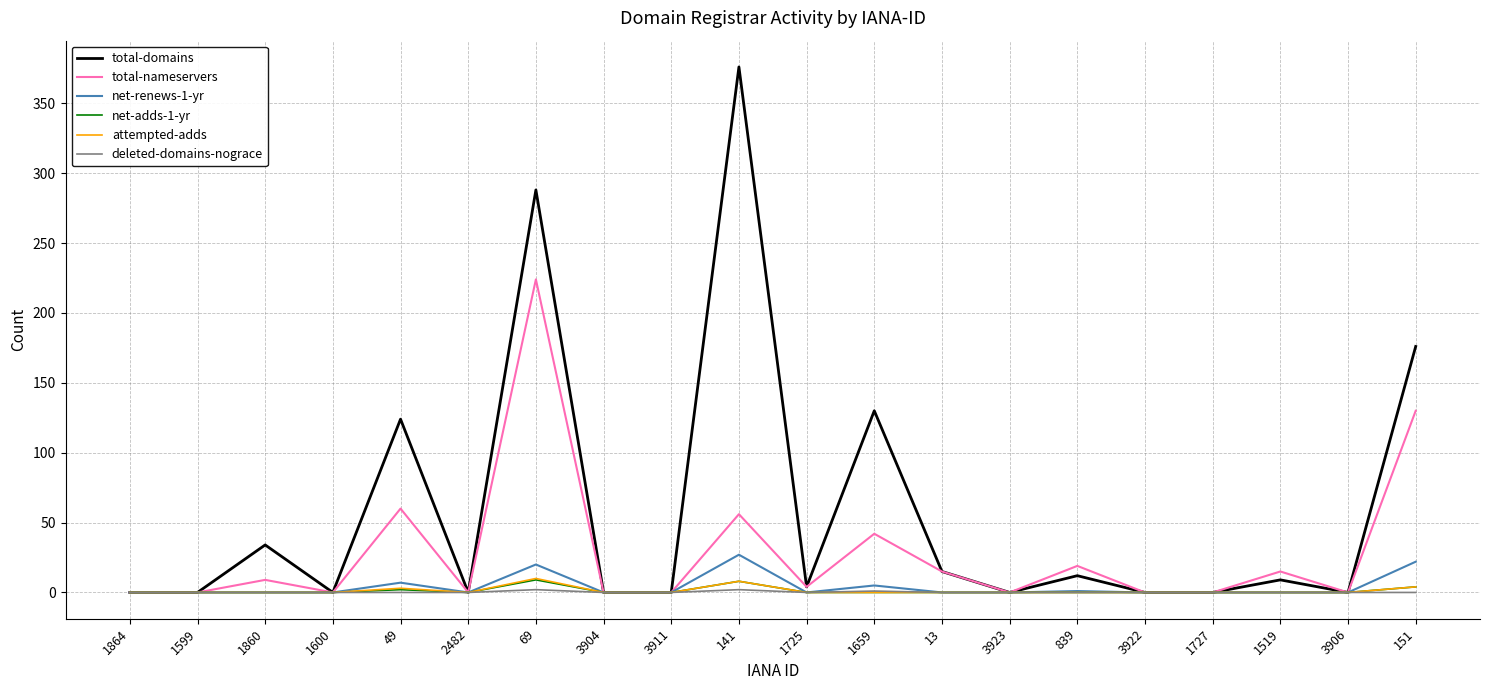

At which category is the sum across all series the highest?

69